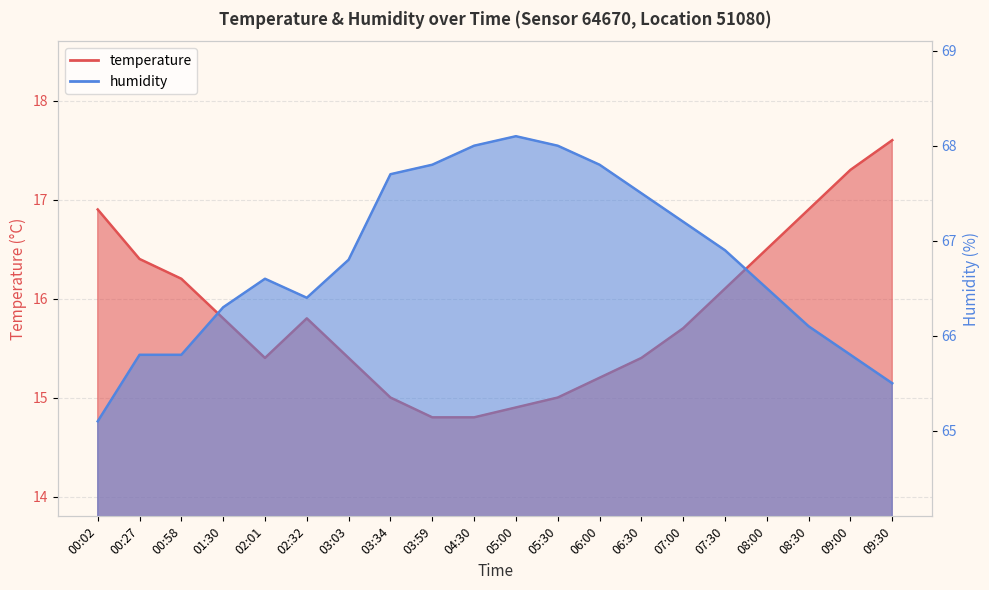

Is it true that humidity equals 91.4 at 08:30?

False